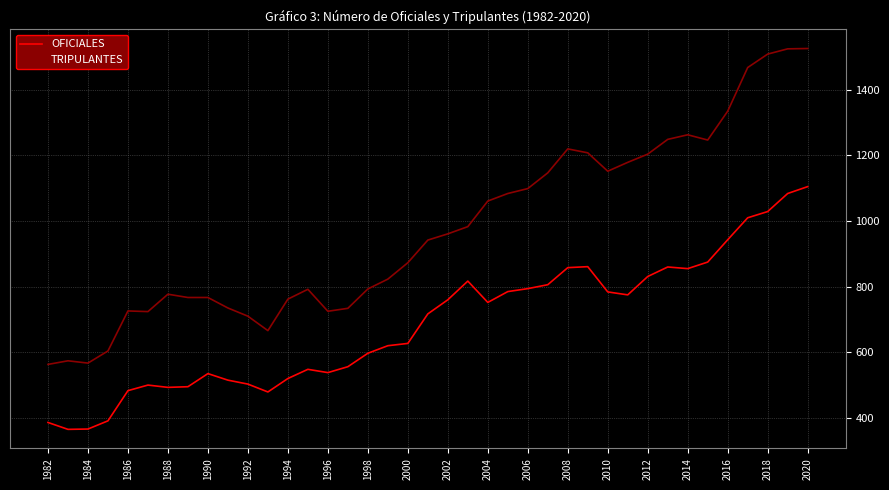

How many values in the TRIPULANTES series are below 942?

19